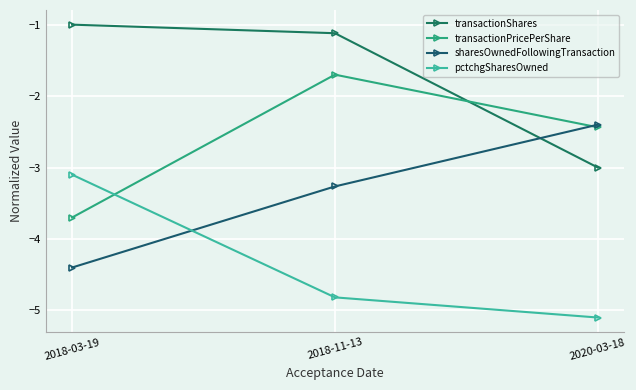

The value of pctchgSharesOwned at 2018-03-19 is -3.1. True or false?

True